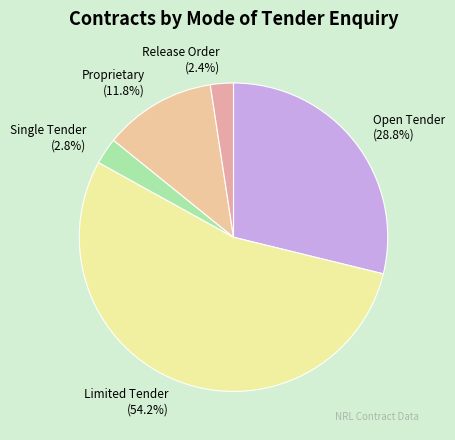

What portion of the pie excludes Release Order?

97.6%